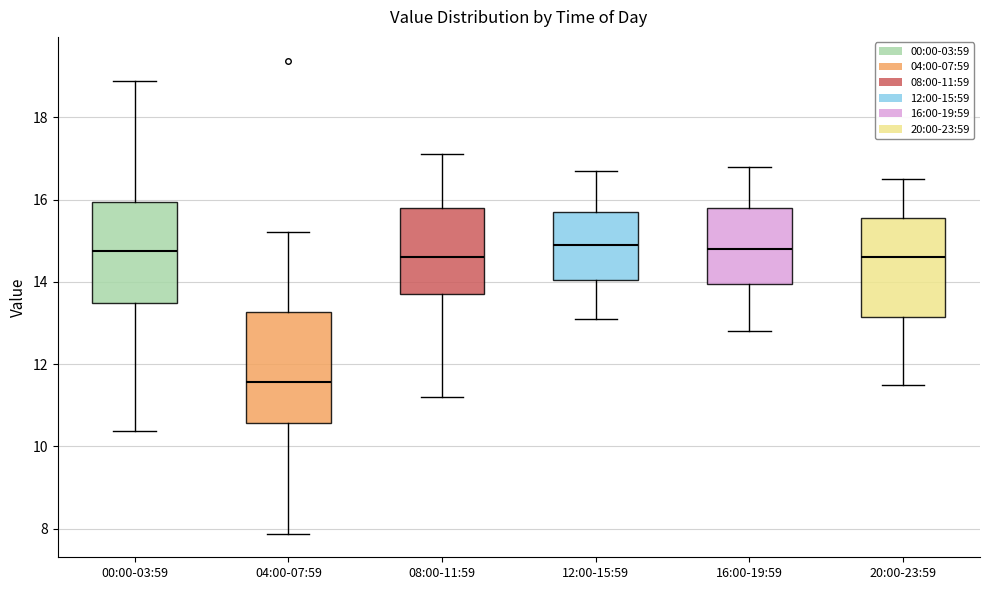

Reading left to right, transcribe this box plot: for each box, give where its median line is, the range the box spans, and where its two whiskers end, as read against the y-axis. The values are not printed on the chart, so give them approximately, as read against the axis.

00:00-03:59: median 14.8, box 13.4 to 16.0, whiskers 10.4 to 18.8
04:00-07:59: median 11.6, box 10.6 to 13.2, whiskers 7.8 to 15.2
08:00-11:59: median 14.6, box 13.8 to 15.8, whiskers 11.2 to 17.2
12:00-15:59: median 15.0, box 14.0 to 15.8, whiskers 13.2 to 16.8
16:00-19:59: median 14.8, box 14.0 to 15.8, whiskers 12.8 to 16.8
20:00-23:59: median 14.6, box 13.2 to 15.6, whiskers 11.6 to 16.6